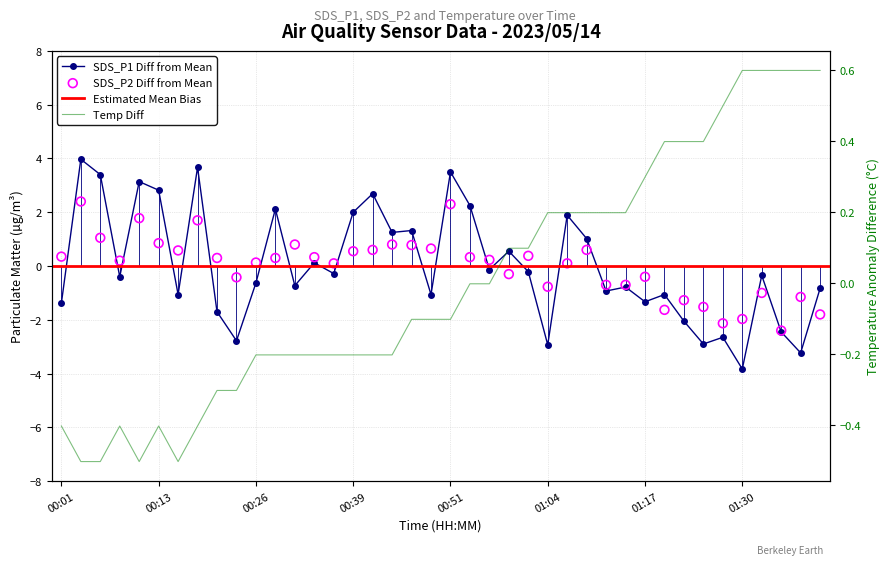

At how many categories does at least one series exceed 3?

5